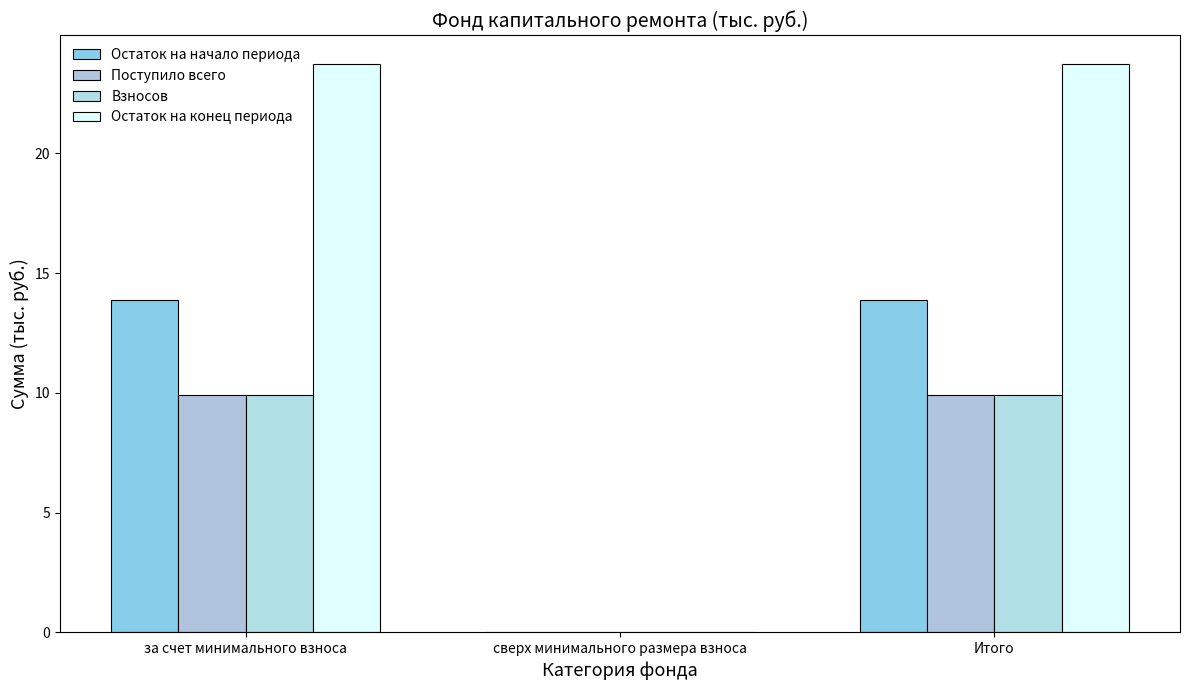

At which label is Поступило всего closest to 4?

сверх минимального размера взноса